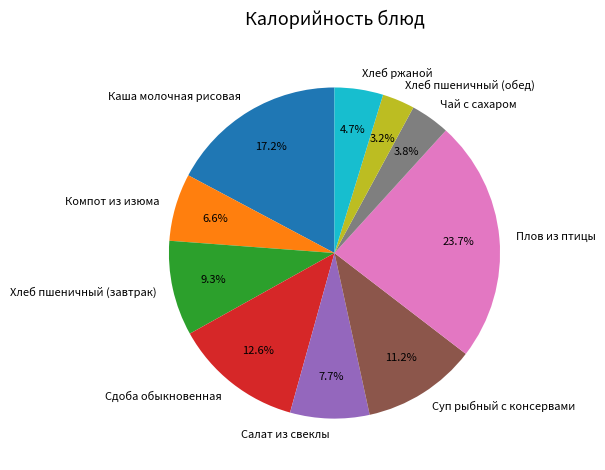

To the nearest percent, what portion does Сдоба обыкновенная represent?

13%